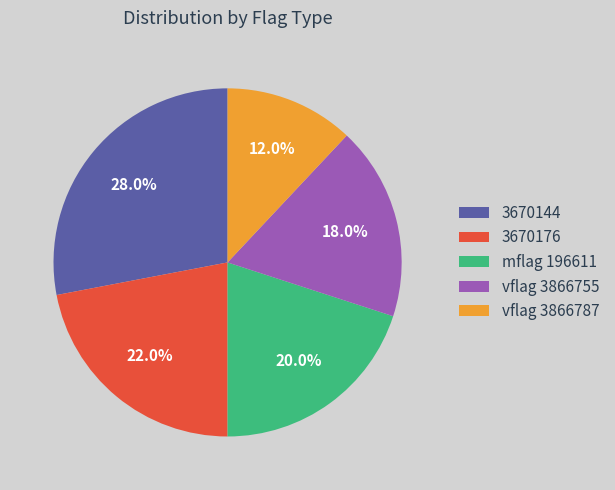

Which has a higher value, 3670176 or vflag 3866755?

3670176